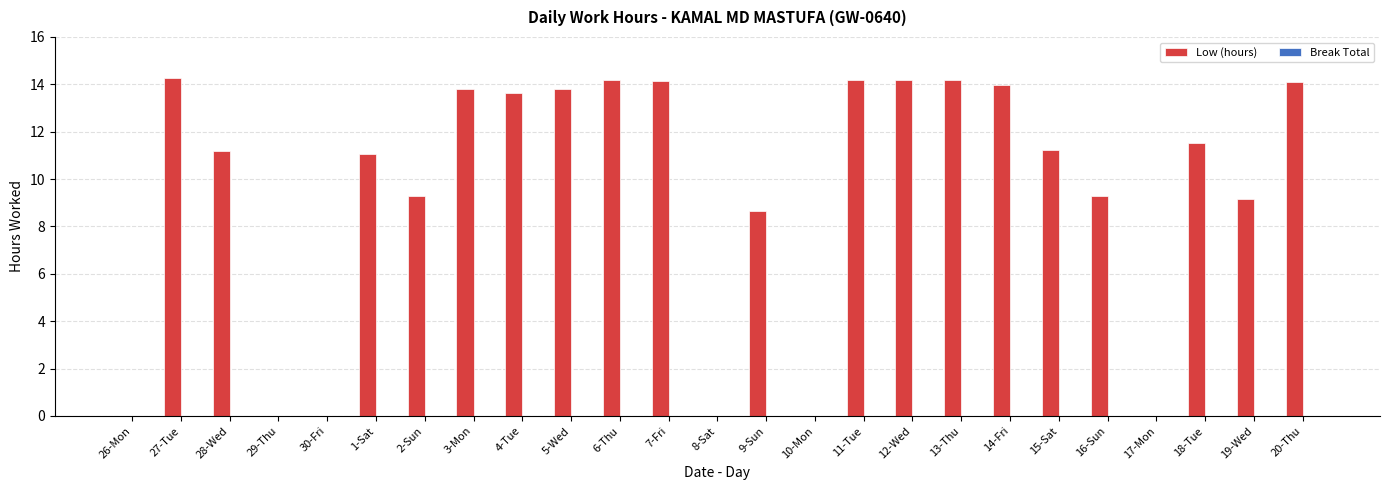

Is it true that the value at 3-Mon is 7.8?

False